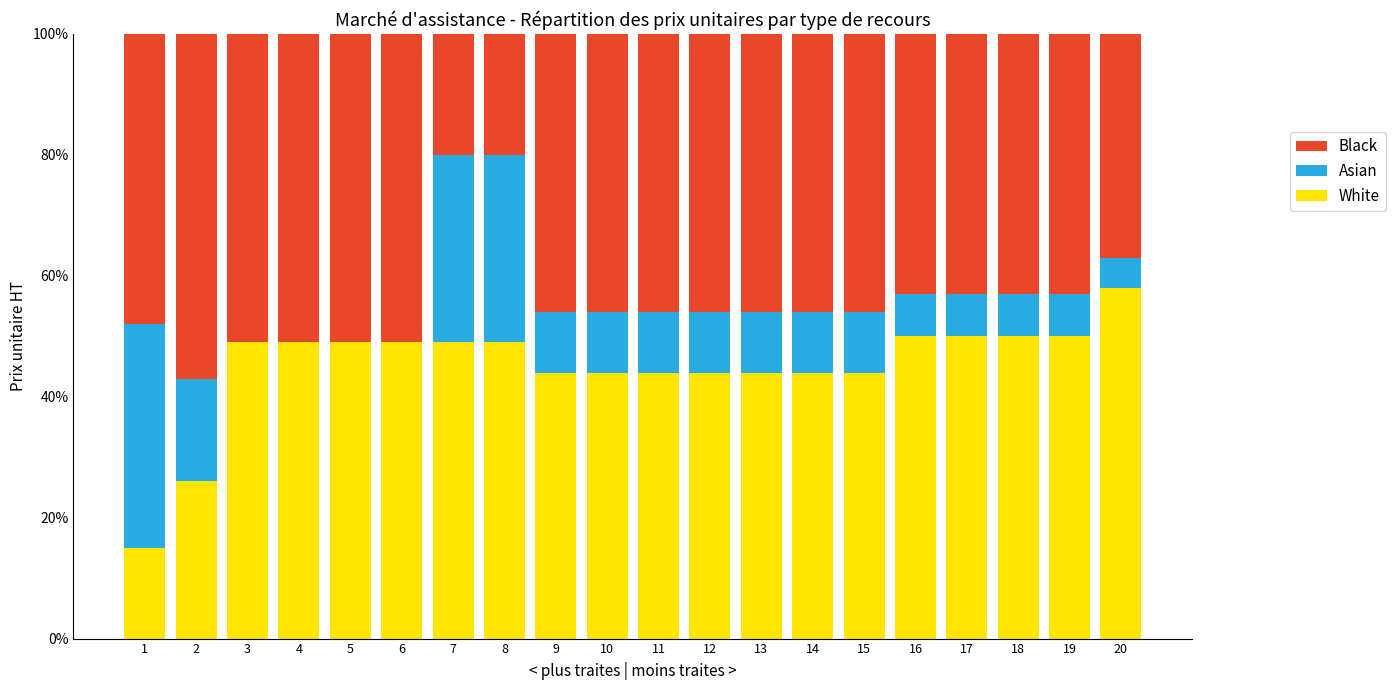

The White series shows 77 at 3. True or false?

False